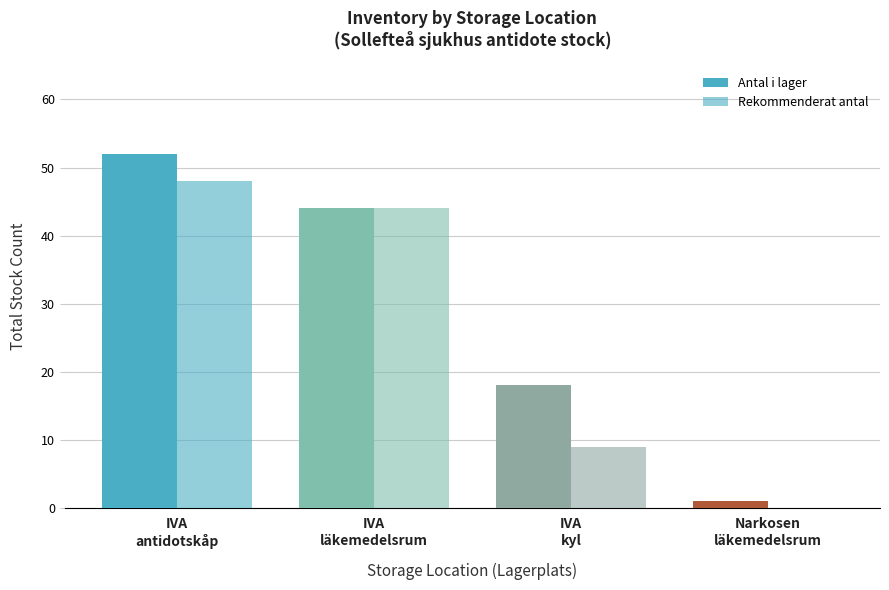

List the series in order of their overall mean, highest first.

Antal i lager, Rekommenderat antal